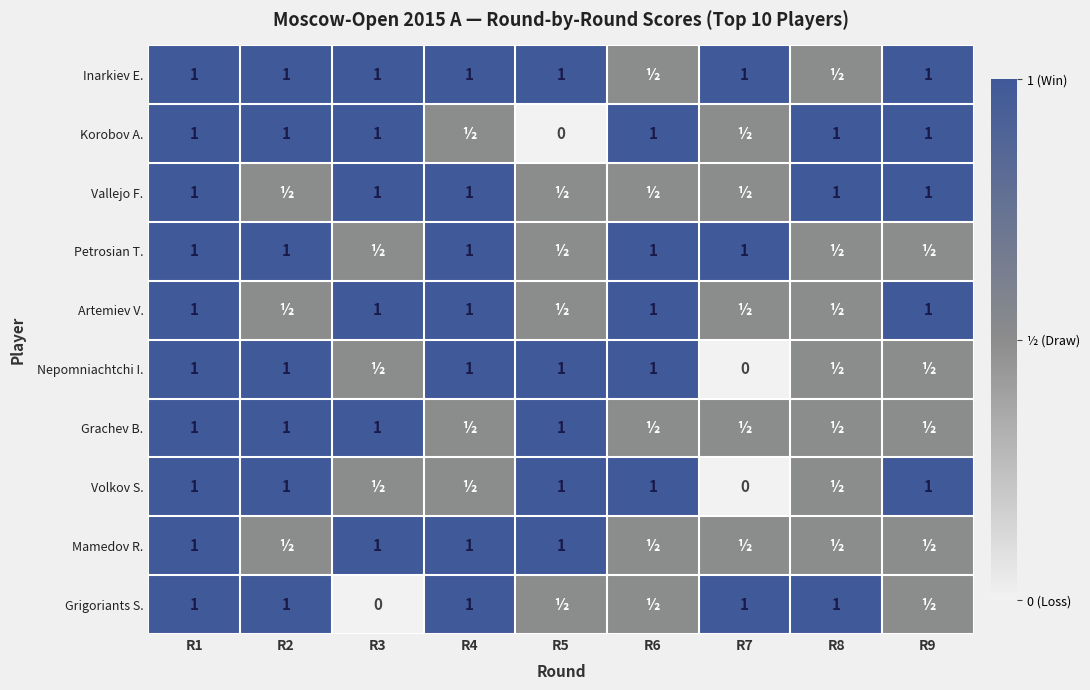

What is the sum of the Artemiev V. values at R1 and R6?

2.0